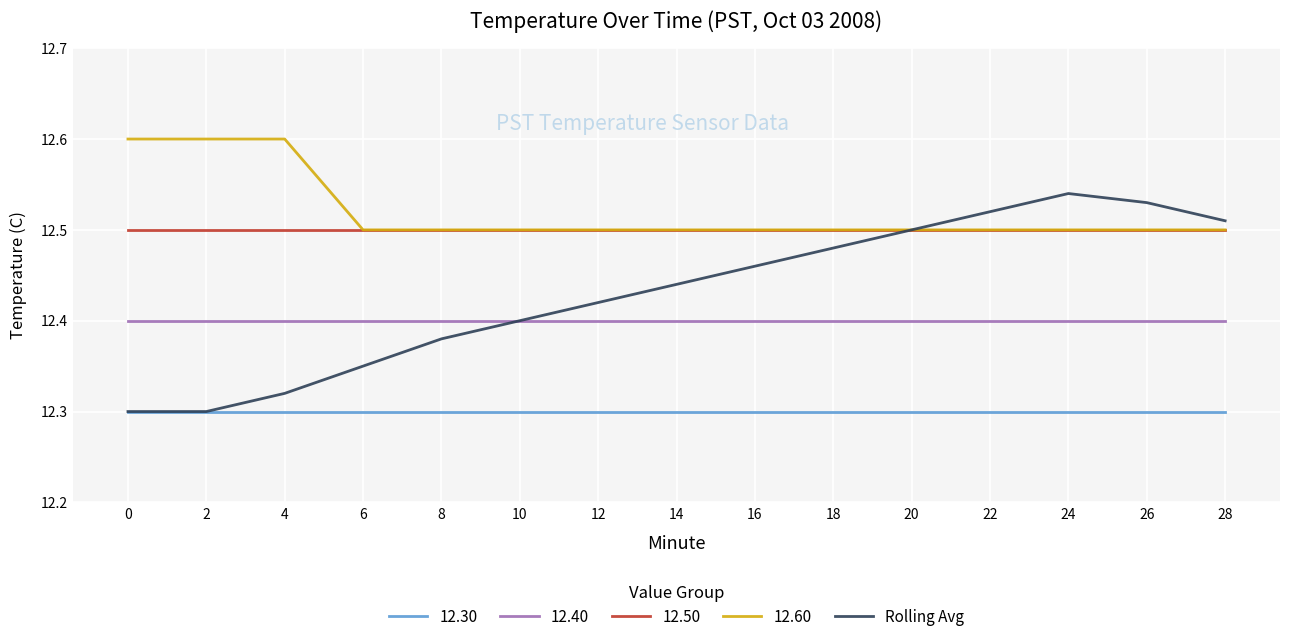

What is the maximum value shown in the chart?

12.6